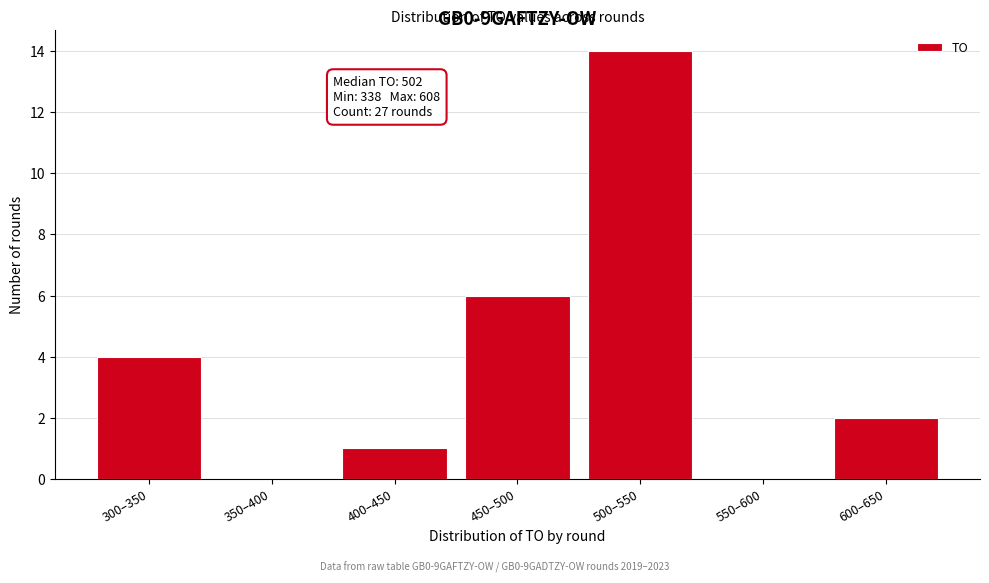

Reading left to right, extract all data points from this chart.

300–350=4	350–400=0	400–450=1	450–500=6	500–550=14	550–600=0	600–650=2